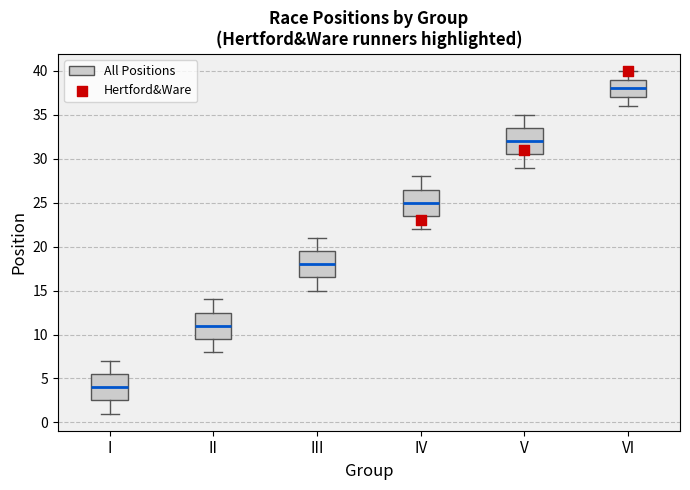

Which box's median line is the lowest?

I